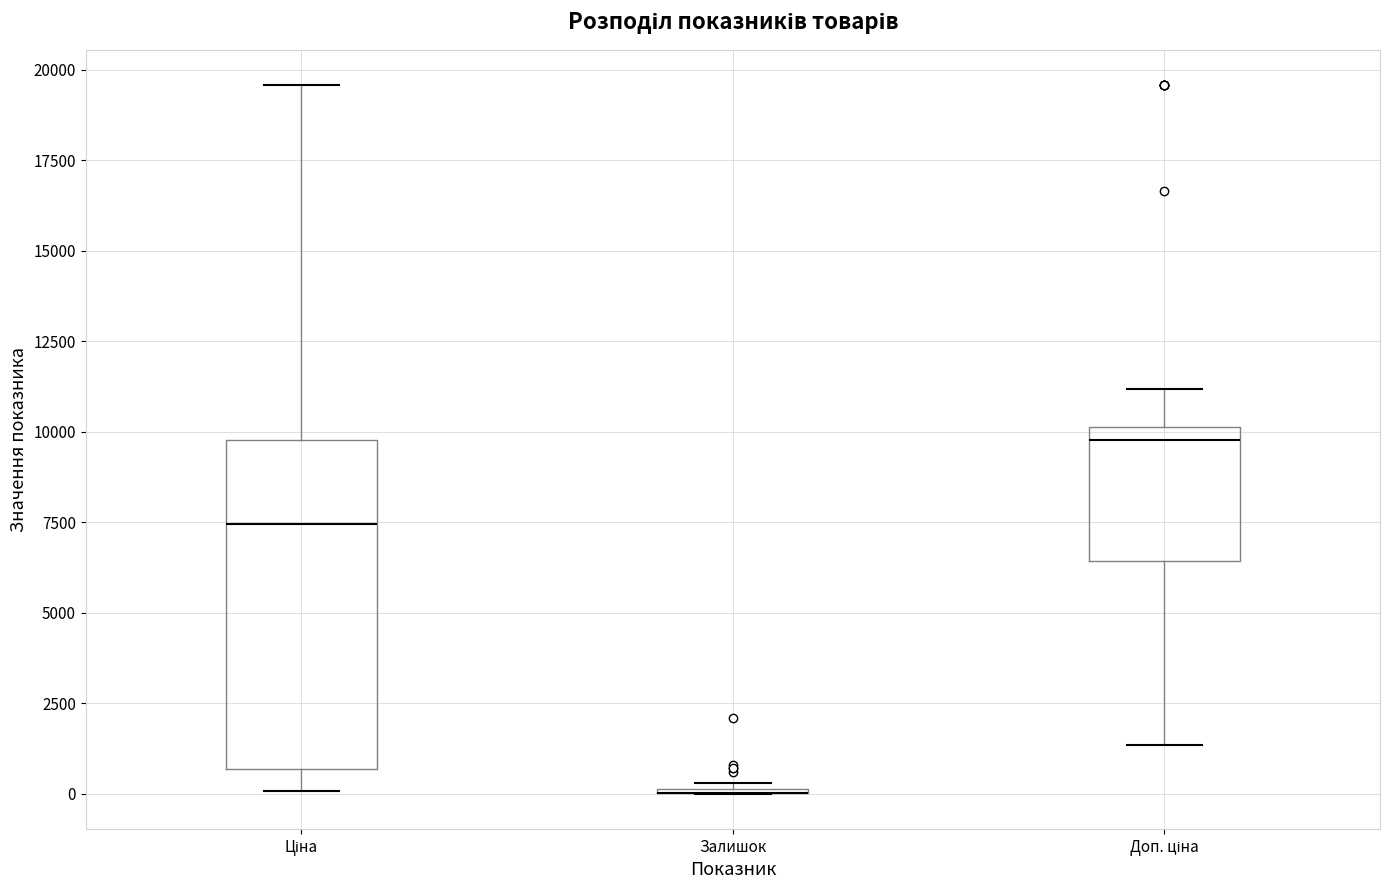

Reading left to right, transcribe this box plot: for each box, give where its median line is, the range the box spans, and where its two whiskers end, as read against the y-axis. The values are not printed on the chart, so give them approximately, as read against the axis.

Ціна: median 7500, box 500 to 10000, whiskers 0 to 19500
Залишок: box collapsed to a line at 0, whiskers 0 to 500
Доп. ціна: median 10000 (just below the box's upper edge), box 6500 to 10000, whiskers 1500 to 11000